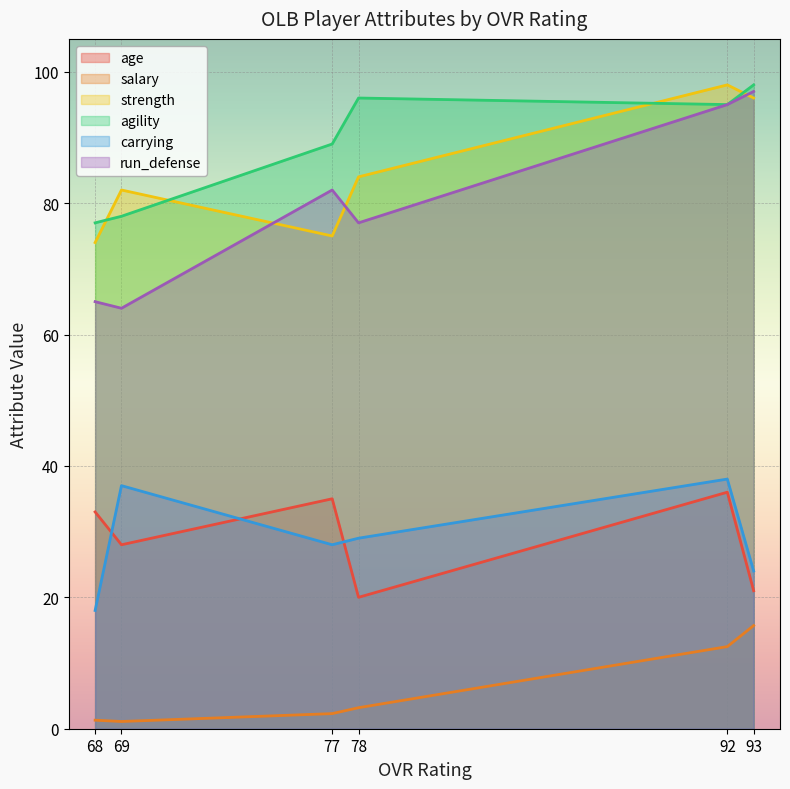

Which series changed the most between 69 and 78?

agility